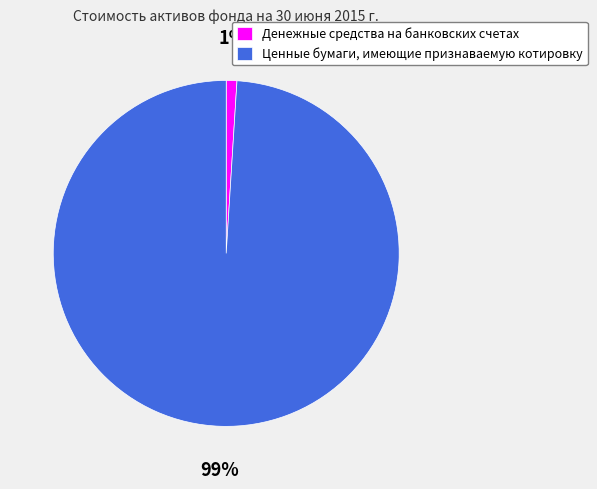

Is Денежные средства на банковских счетах the majority of the pie?

No